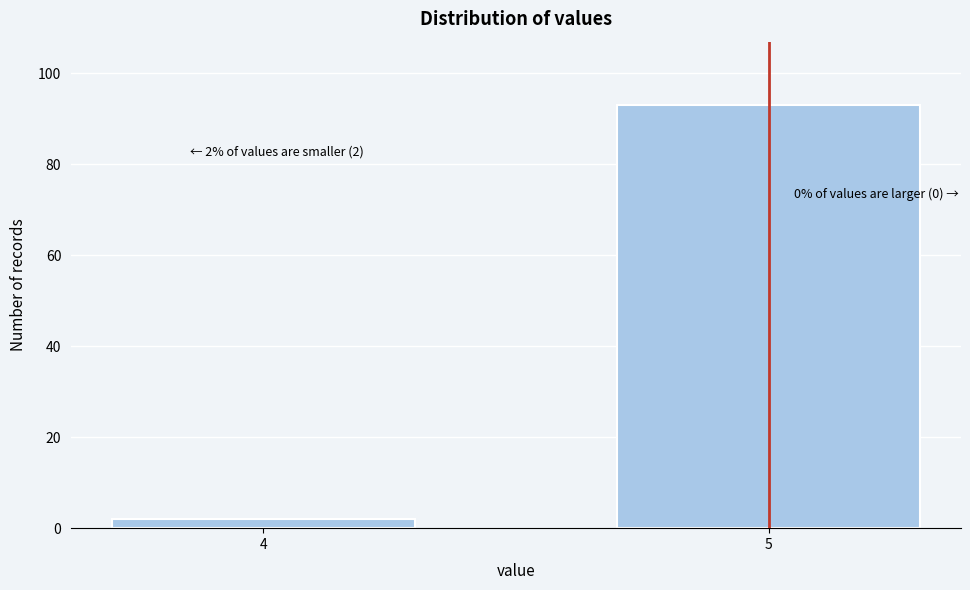

Reading left to right, transcribe all the data shown in this chart.

4=2	5=93